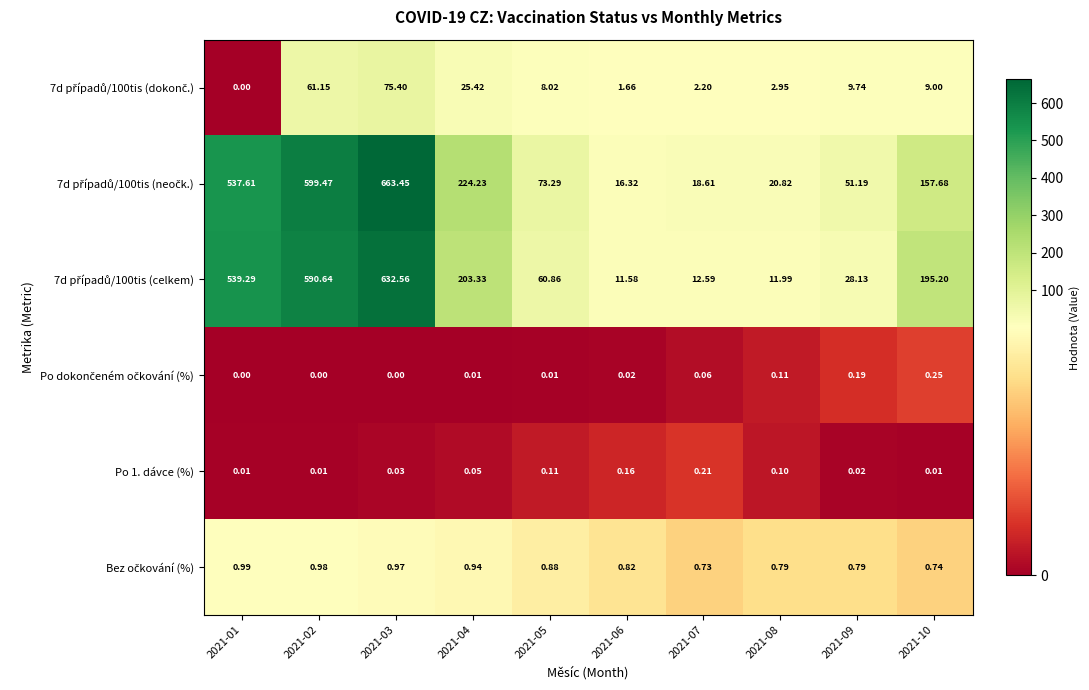

What is the difference between the highest and lowest values at 2021-07?

18.6